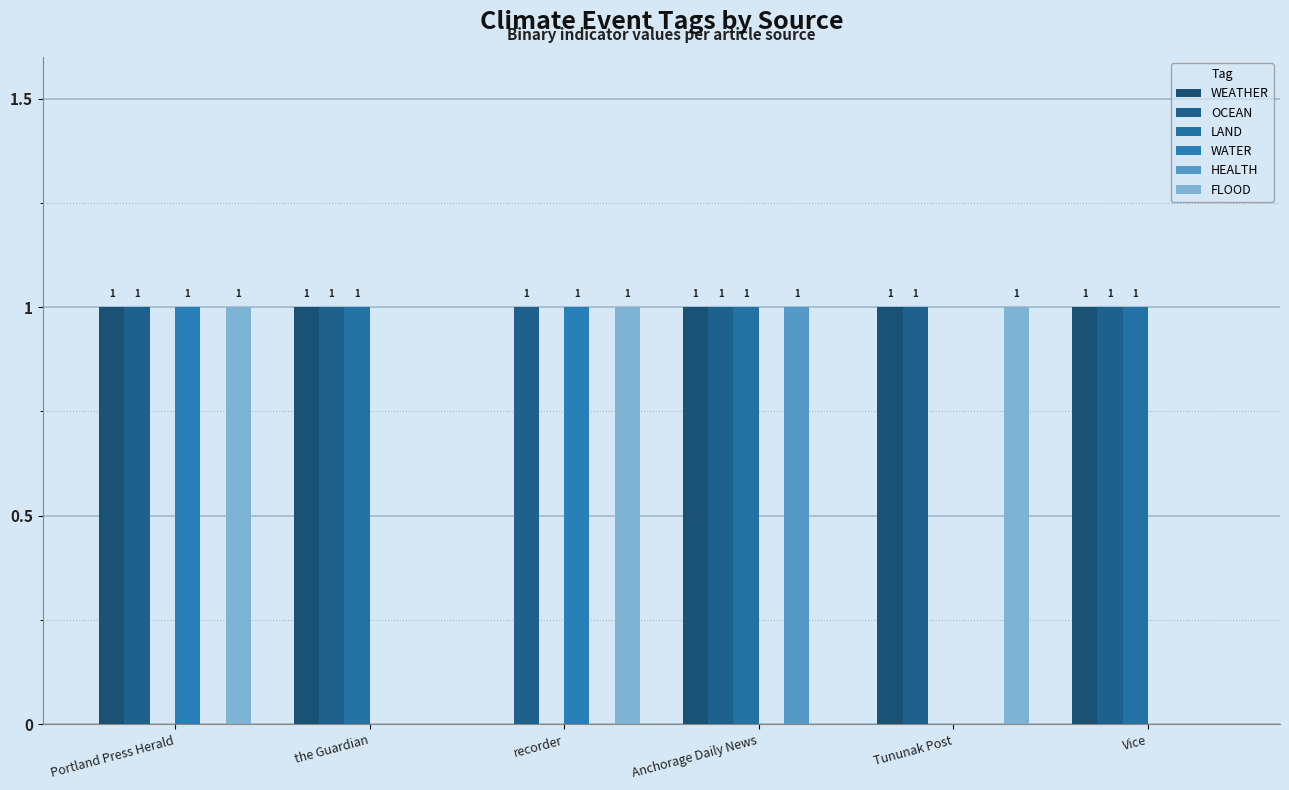

How many positive values does the HEALTH series have?

1